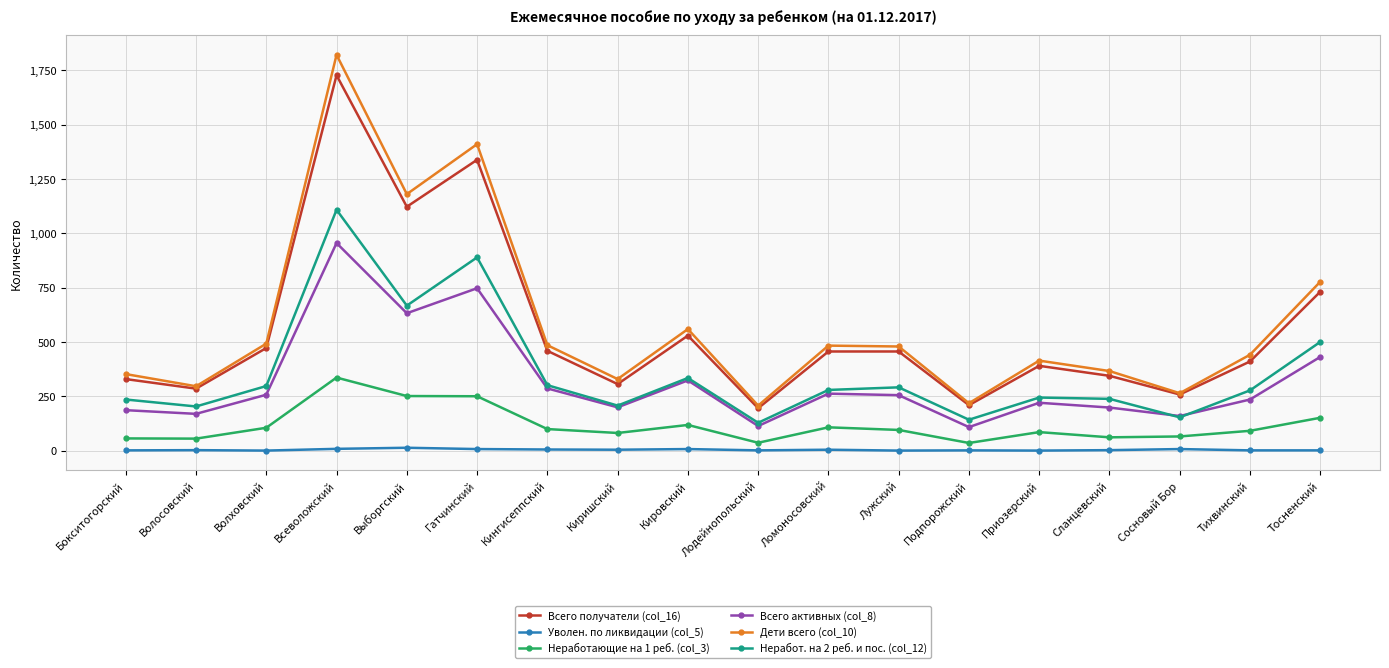

The value of Неработающие на 1 реб. (col_3) at Сосновый Бор is 65. True or false?

True